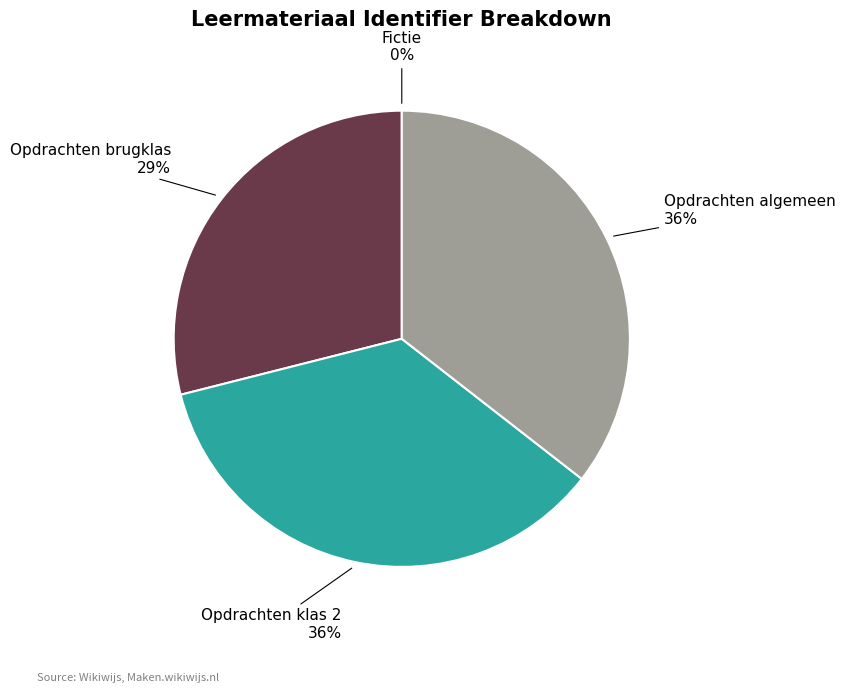

To the nearest percent, what is the difference between the largest and smallest slice percentages?

36%